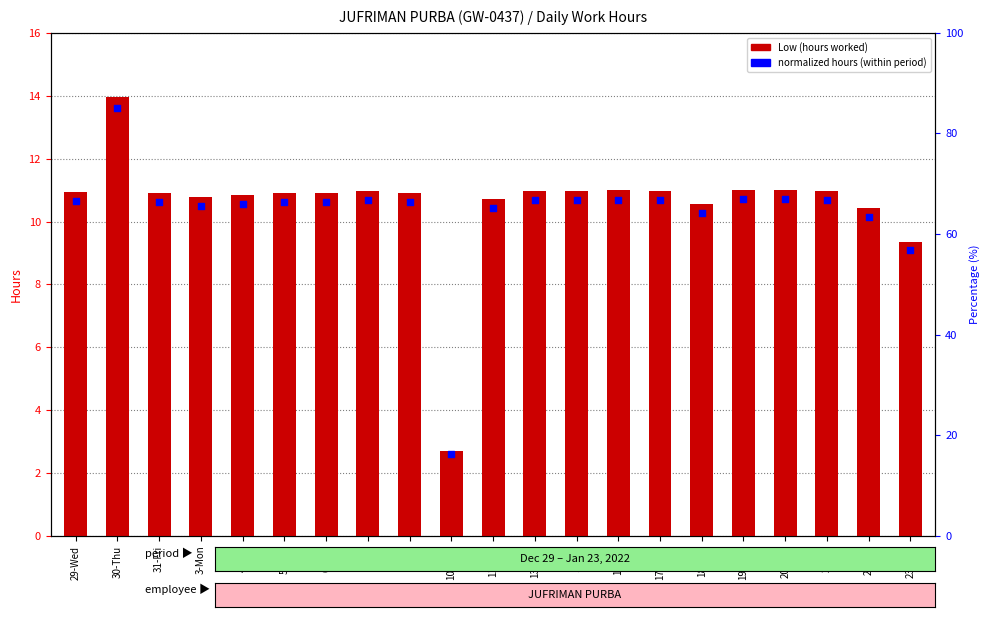

At which category is the sum across all series the highest?

30-Thu